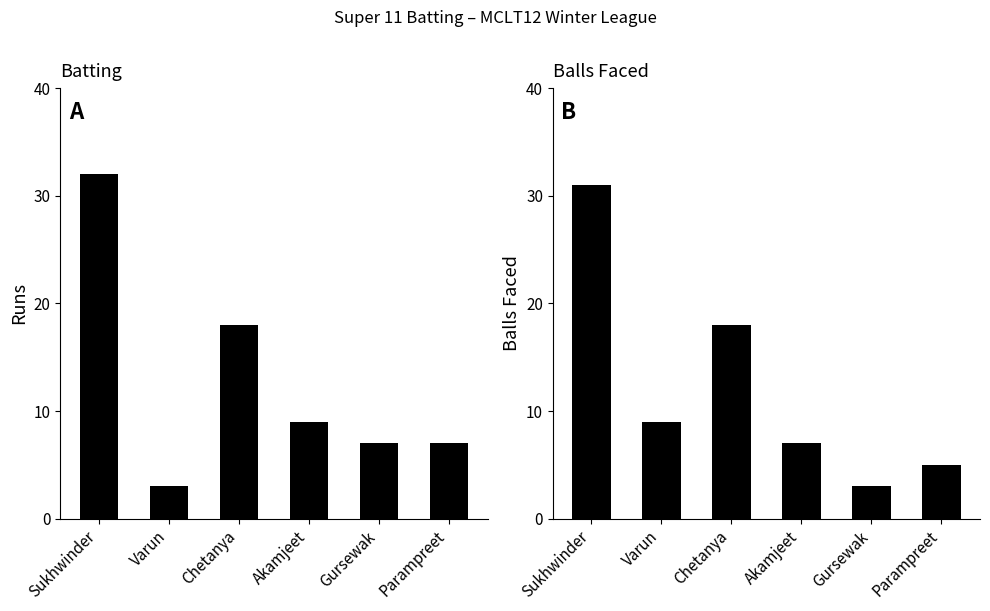

How many data points does each series have?

6